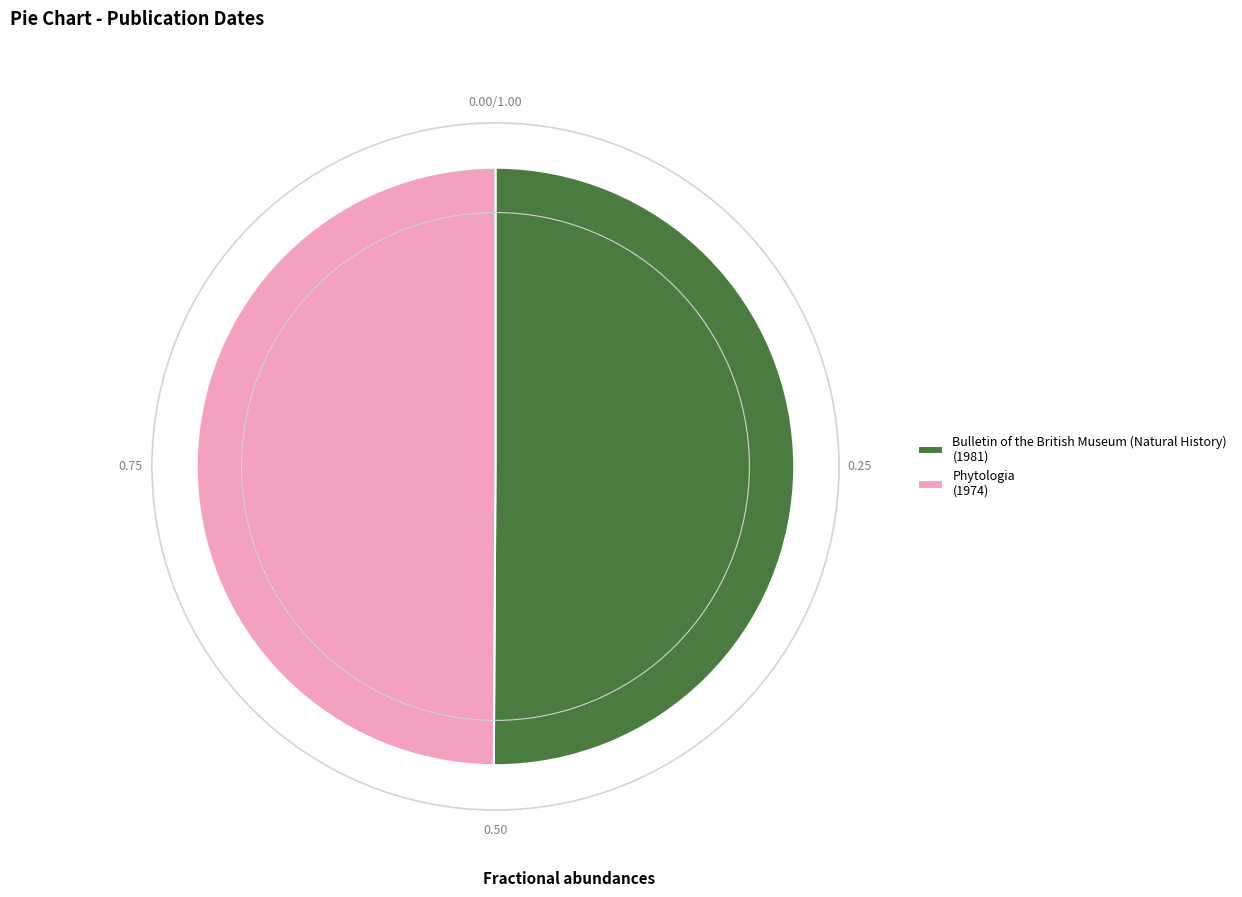

Approximately how many times larger is the value at Bulletin of the British Museum (Natural History) (1981) compared to Phytologia (1974)?

1.0